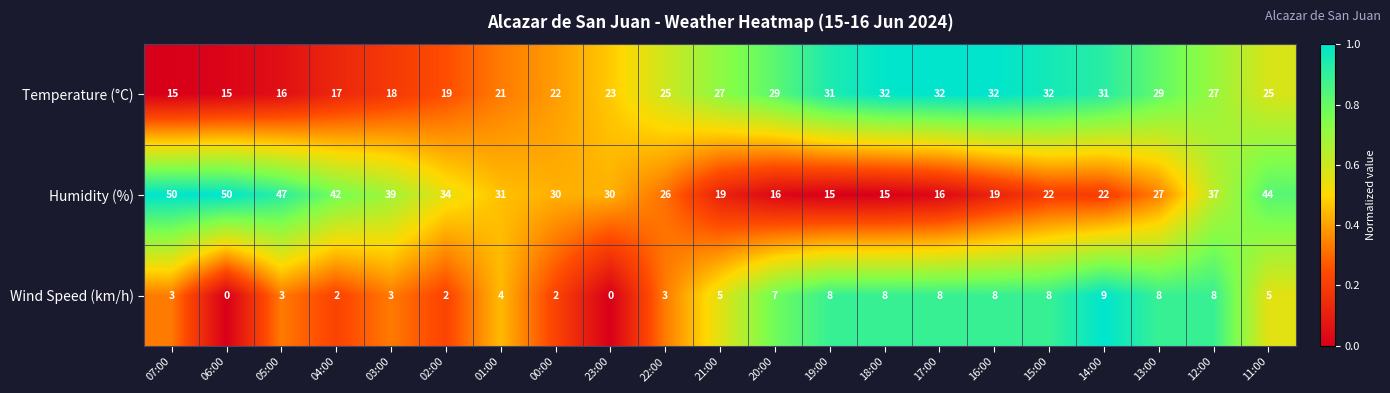

What is the greatest value displayed?

50